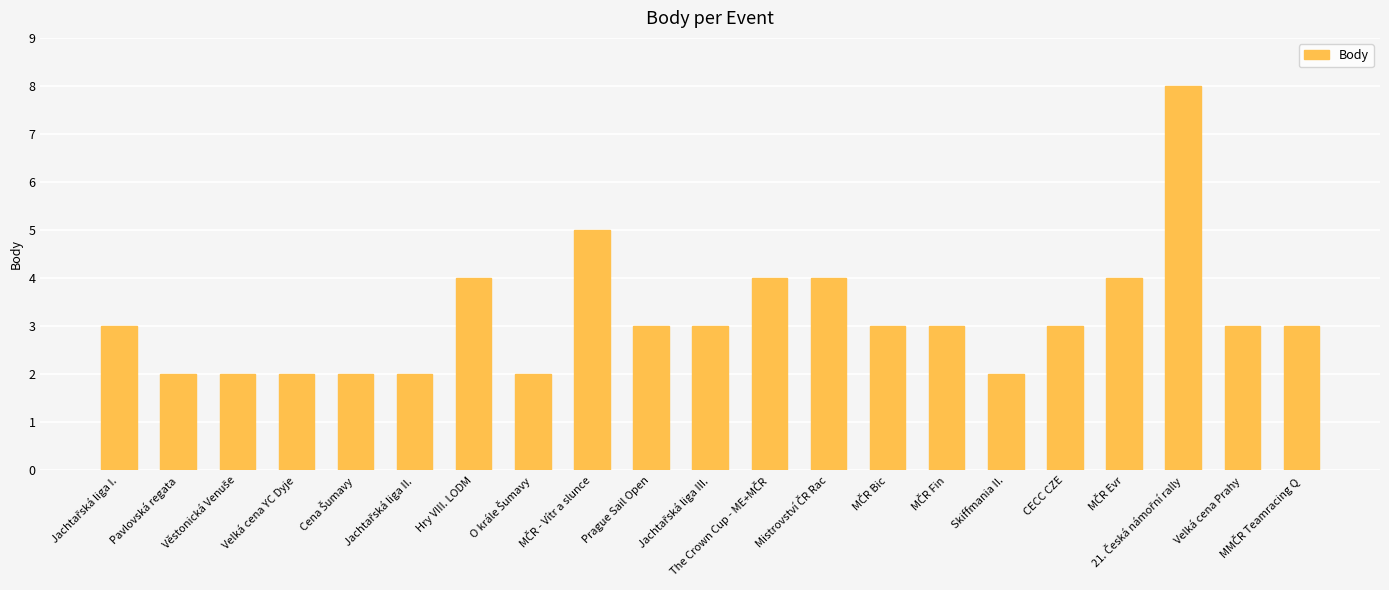

What is the difference between the maximum and minimum values?

6